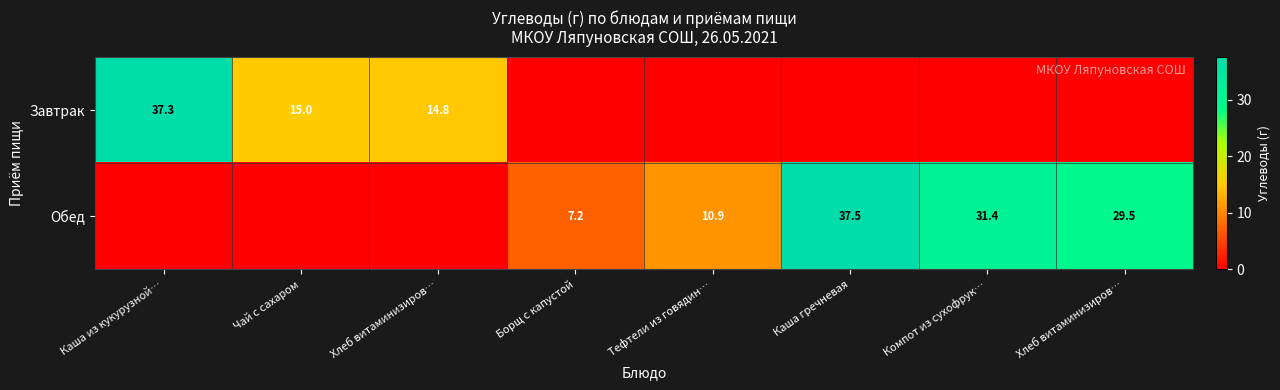

At how many categories does at least one series exceed 25?

4